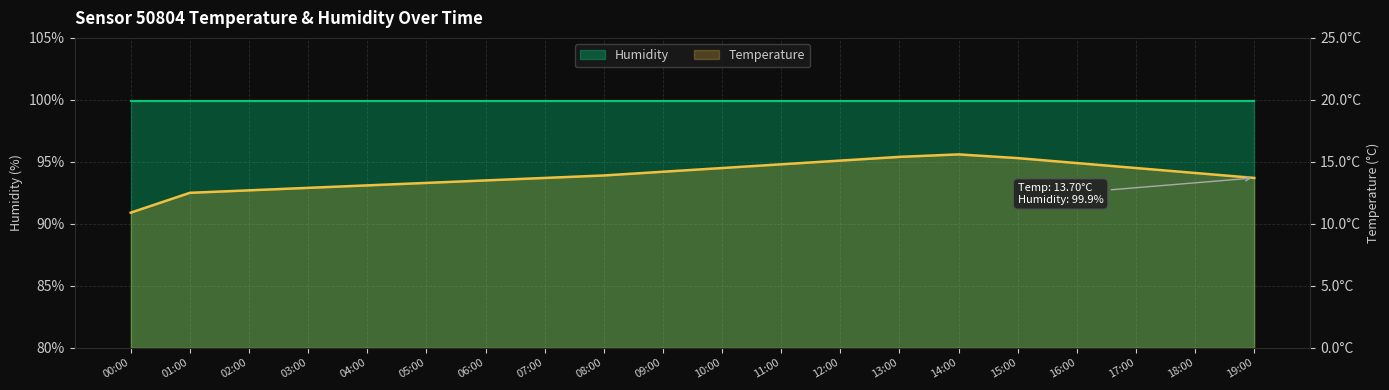

What is the approximate value at 18:00?

14.1